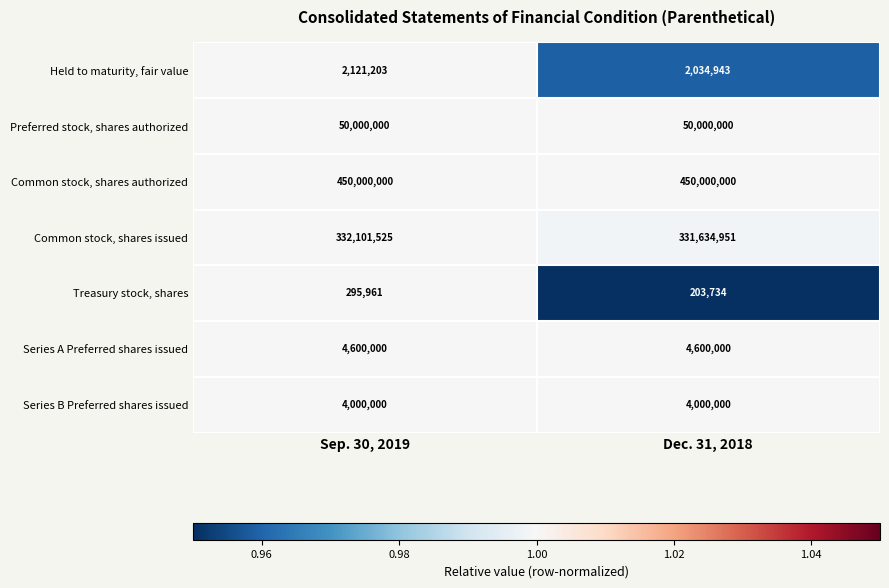

What is the sum of all Preferred stock, shares authorized values?

100000000